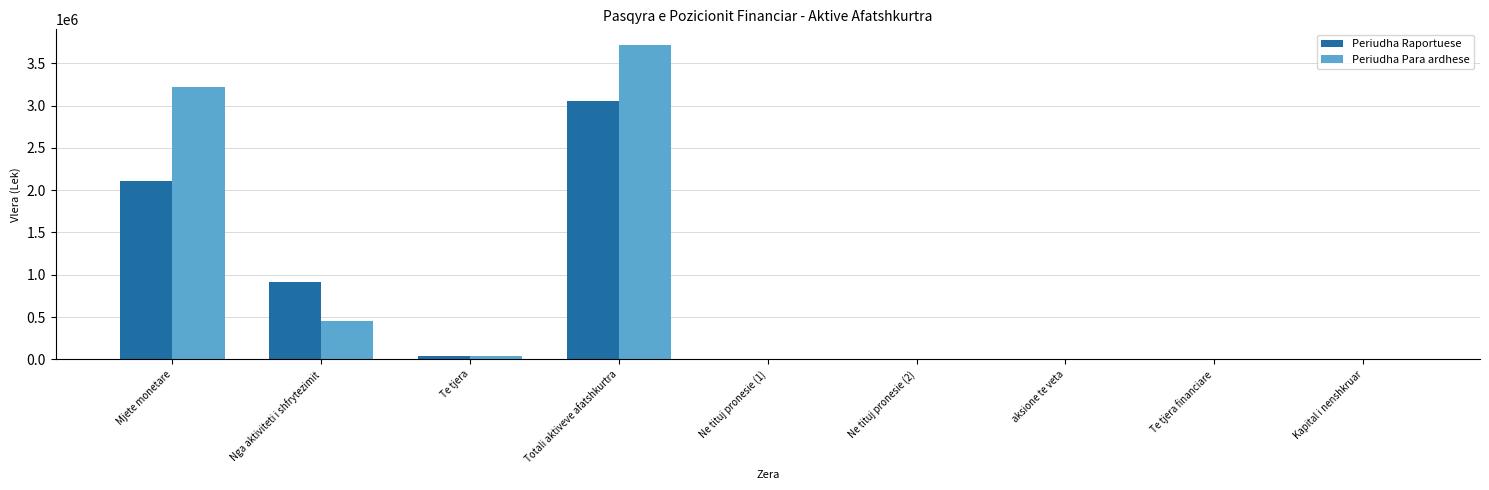

Between Totali aktiveve afatshkurtra and Ne tituj pronesie (2), which series saw the biggest shift?

Periudha Para ardhese